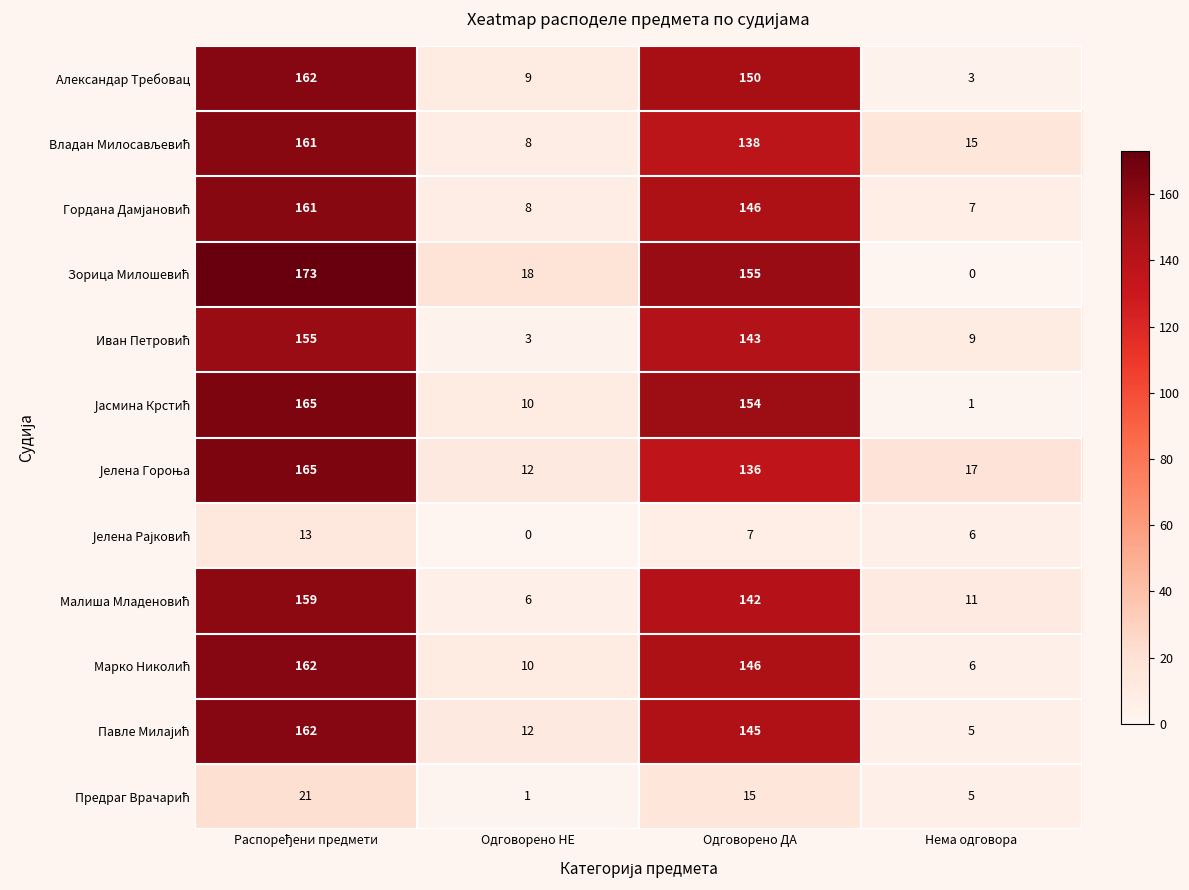

How many distinct data groups are displayed?

12